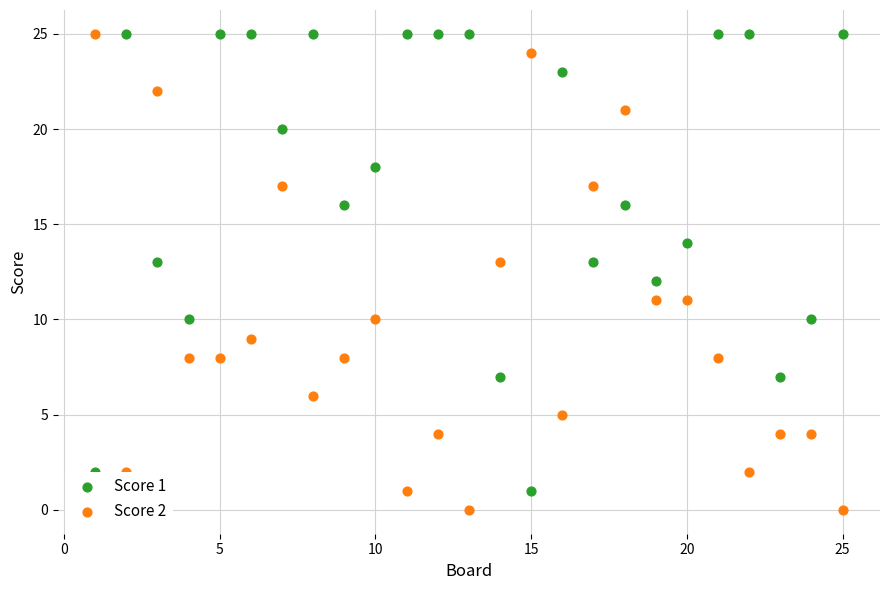

Which series reaches the minimum Y coordinate?

Score 2